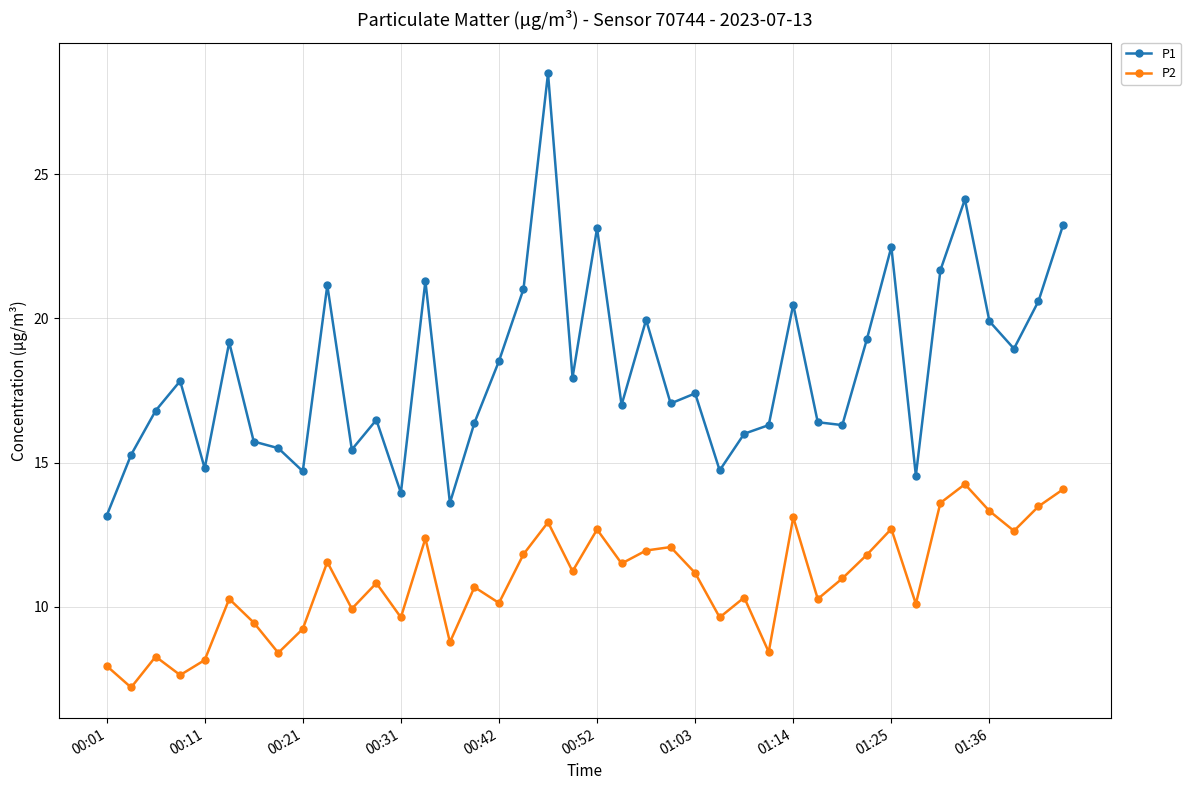

What is the value of the P1 point at the 36th from the left?

24.1